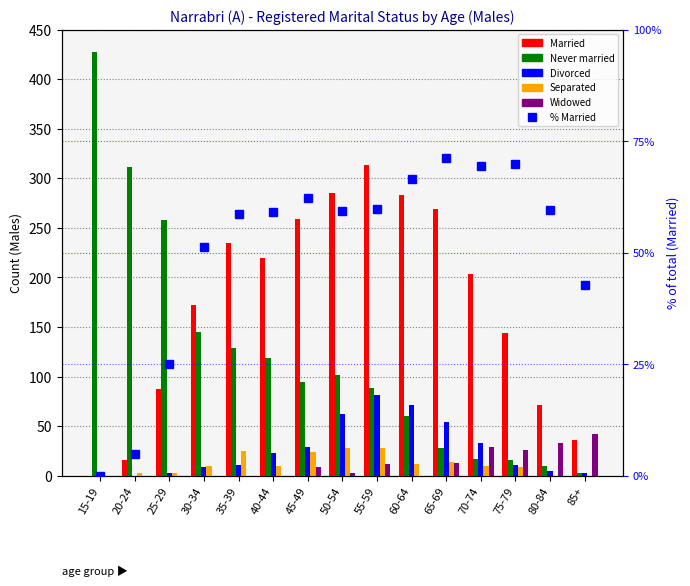

Which series changed the most between 35-39 and 45-49?

Never married